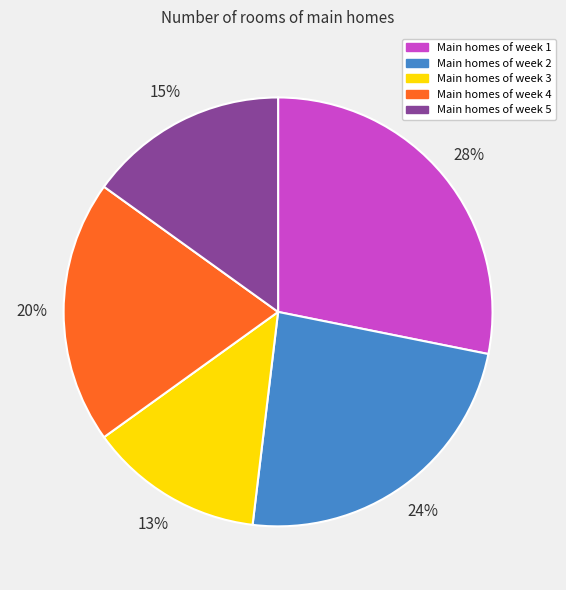

Between Main homes of week 1 and Main homes of week 2, which is larger?

Main homes of week 1